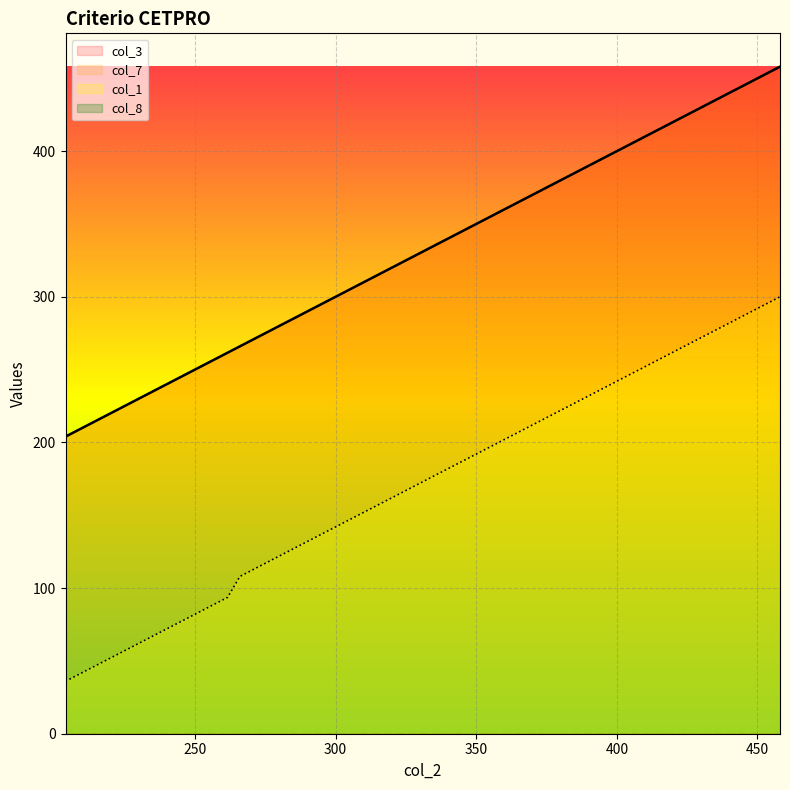

Rank the categories by col_3 value from highest to lowest.

458, 428, 398, 368, 338, 326, 314, 302, 298.4, 284, 278, 266, 261.6, 258, 252, 246, 240, 230.4, 214.8, 210, 204